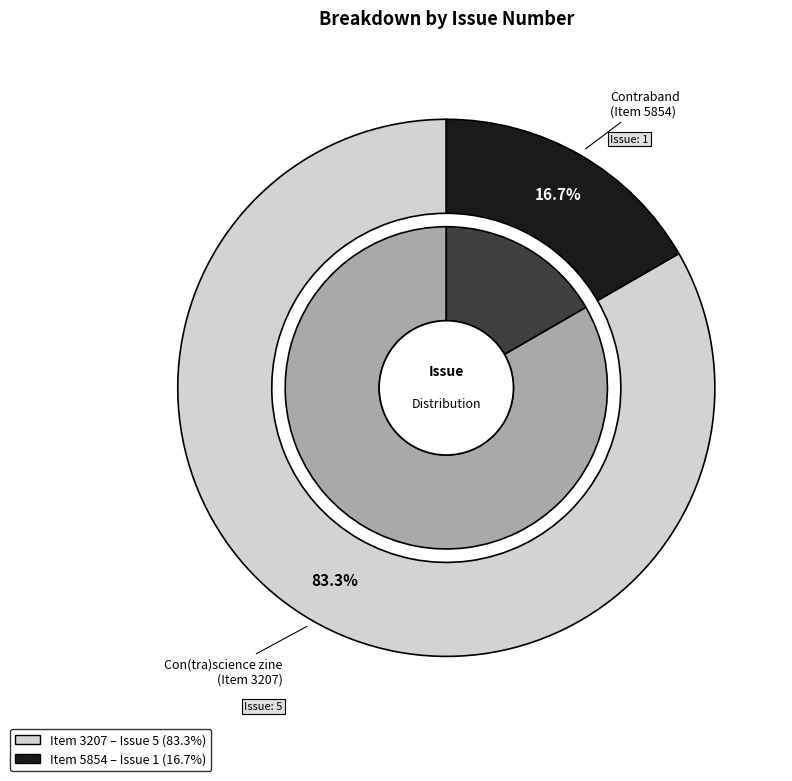

Count the number of slices in the pie.

2